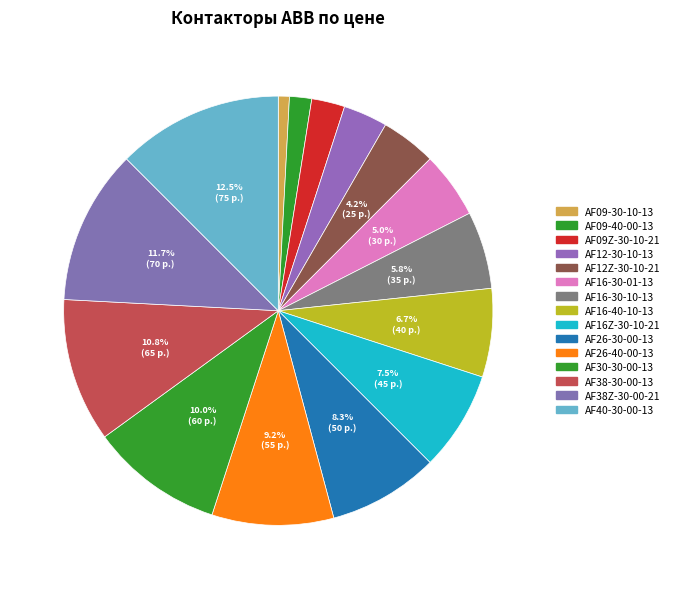

What is the largest slice in the pie chart?

AF40-30-00-13